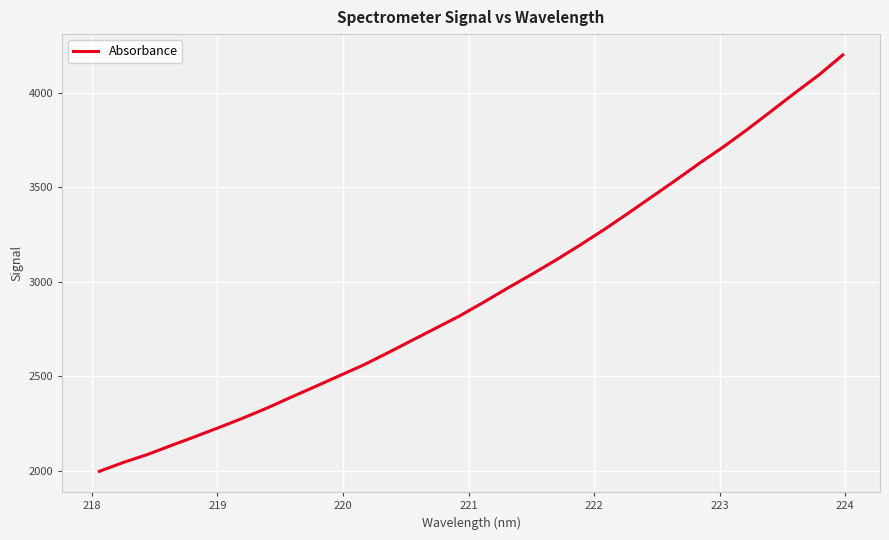

True or false: the data has more than 1 interior local peaks.

False